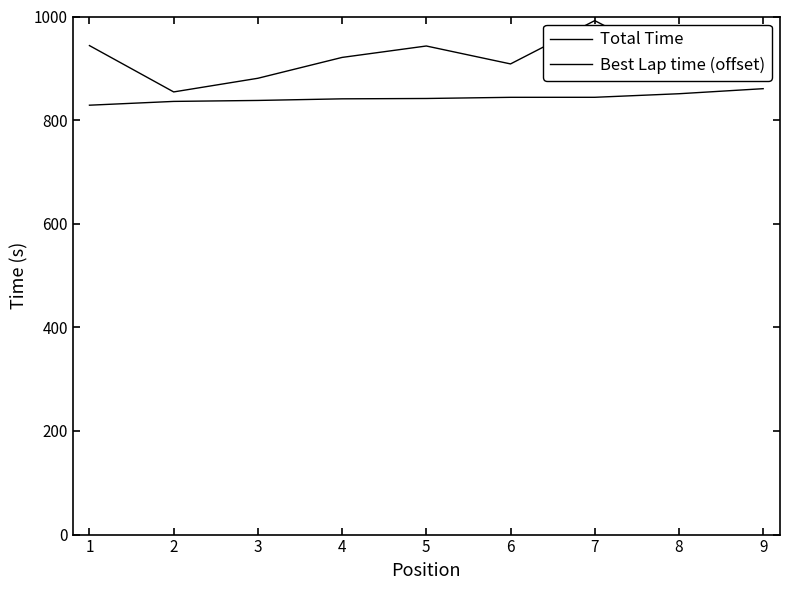

How many lines are shown in the chart?

2